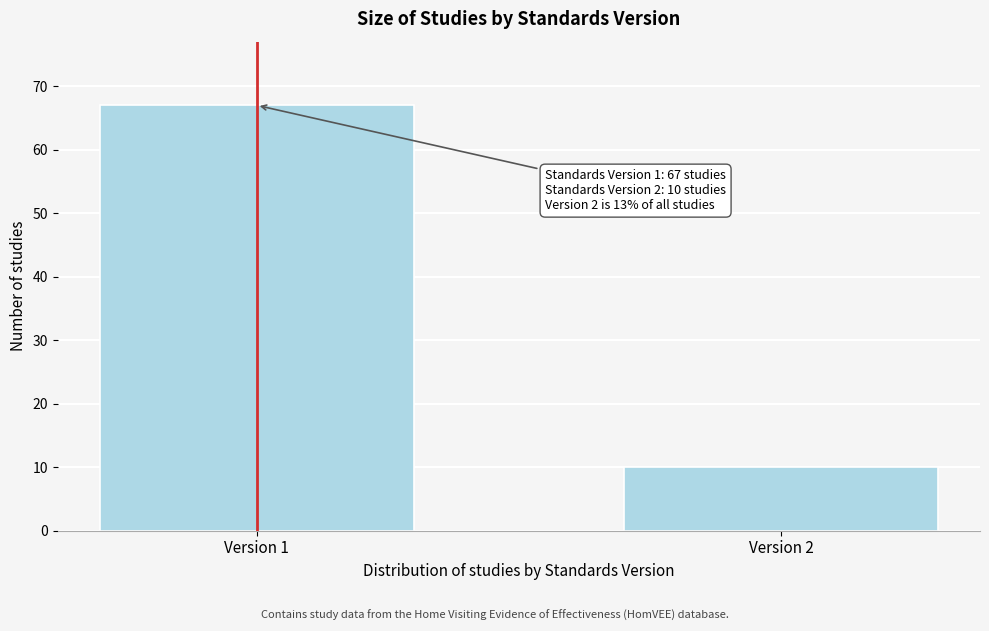

Reading left to right, list all the values displayed in this chart.

Version 1=67	Version 2=10